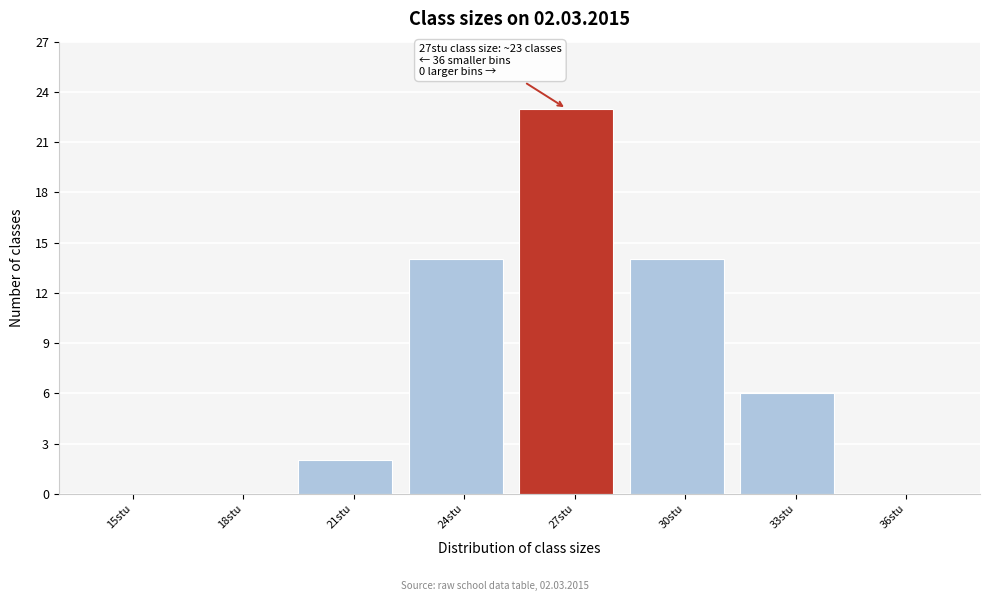

Reading left to right, list all the values displayed in this chart.

15stu=0	18stu=0	21stu=2	24stu=14	27stu=23	30stu=14	33stu=6	36stu=0